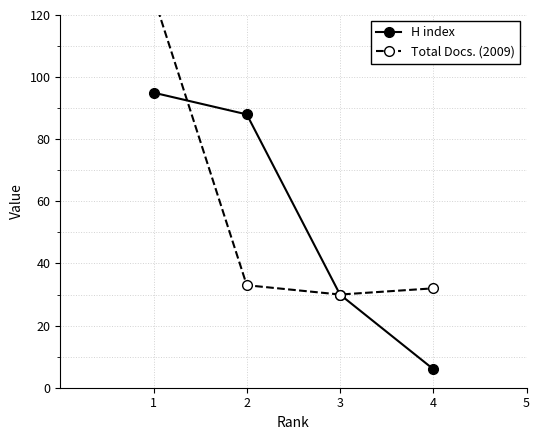

What is the sum of the Total Docs. (2009) values at 1 and 4?

158